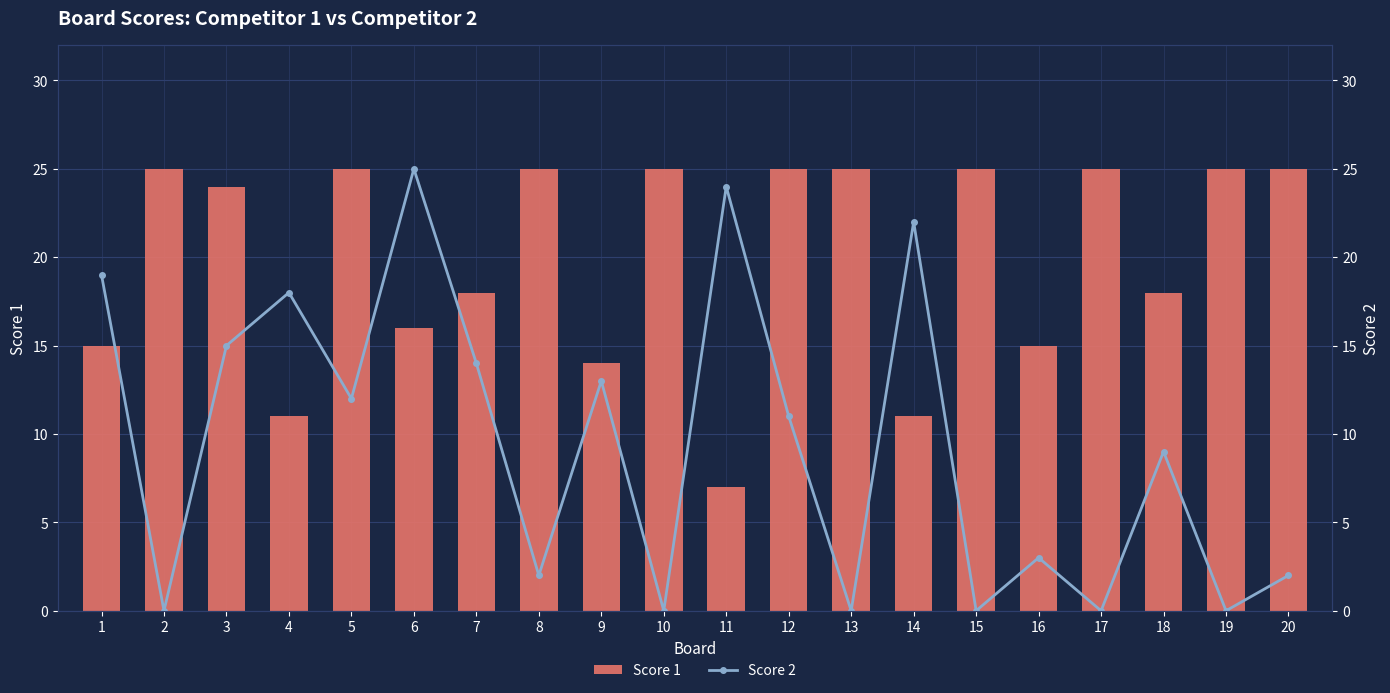

Which series has the largest total across all categories?

Score 1